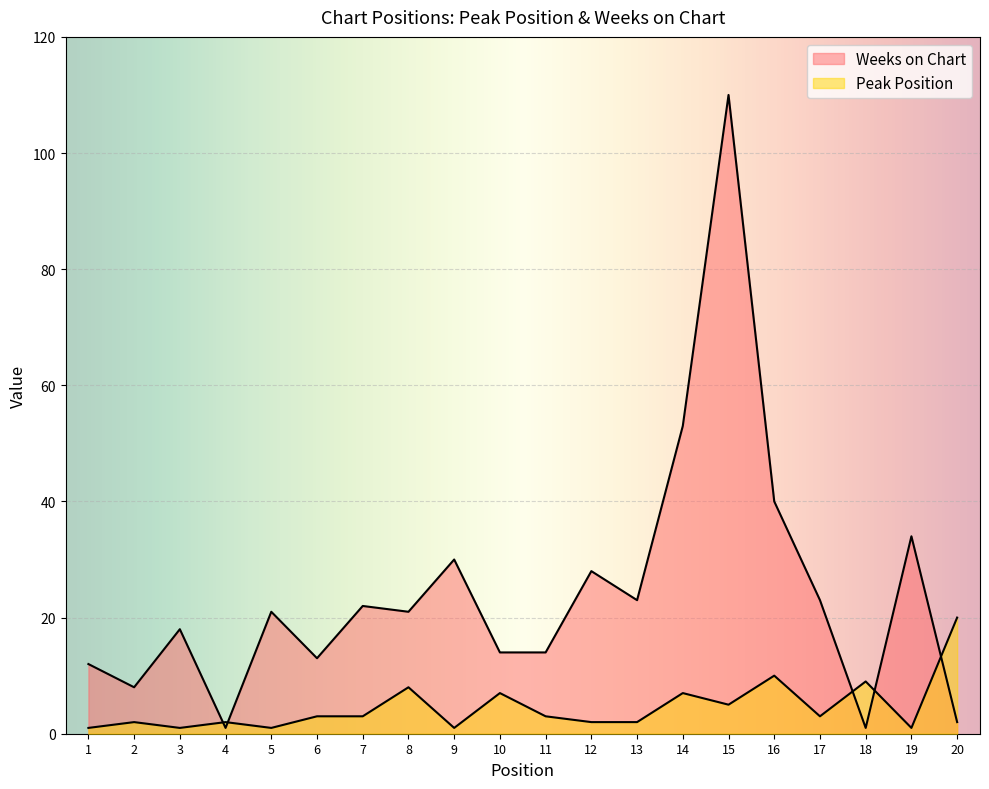

In Weeks on Chart, how many points are lower than both neighbors (excluding endpoints)?

6